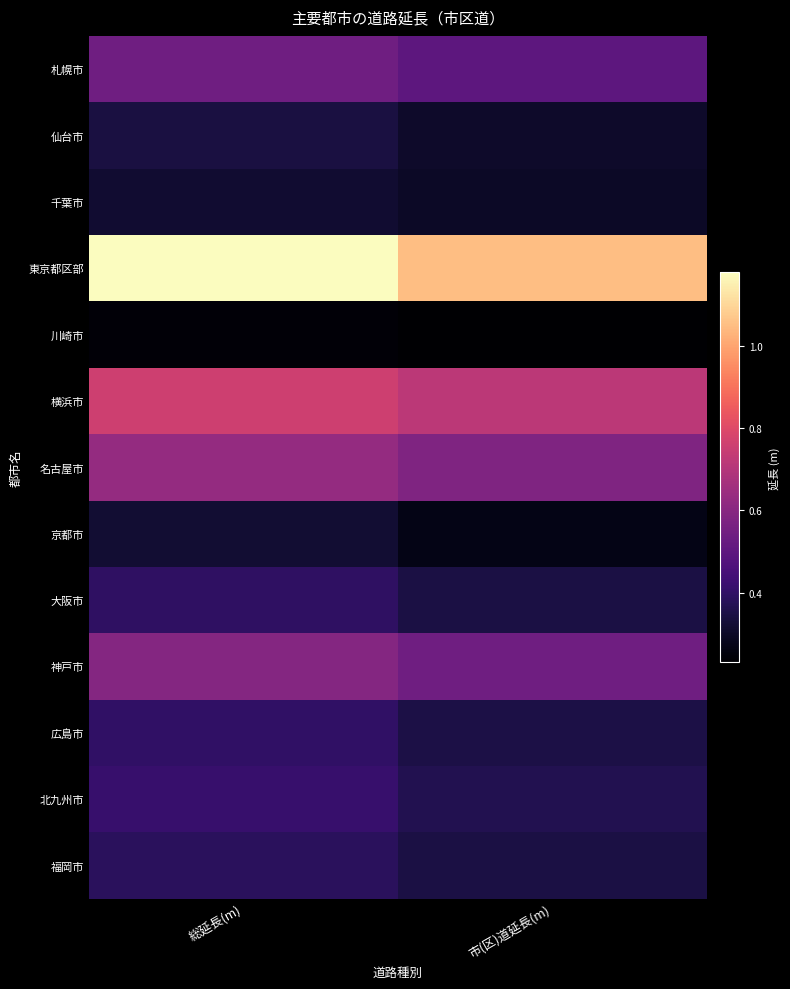

At how many categories does at least one series exceed 2349033?

2